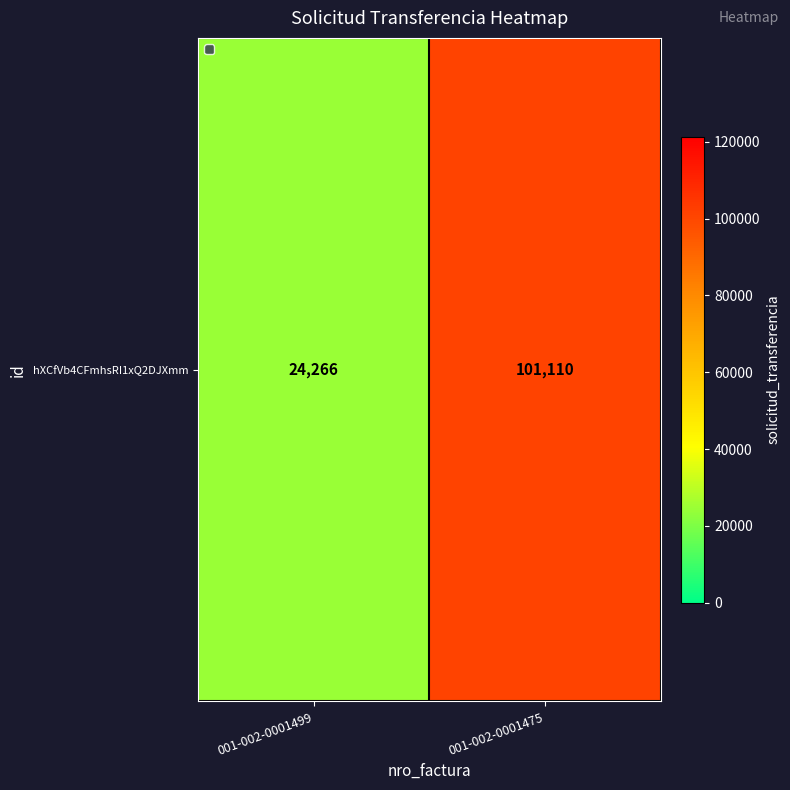

How many data points does each series have?

2